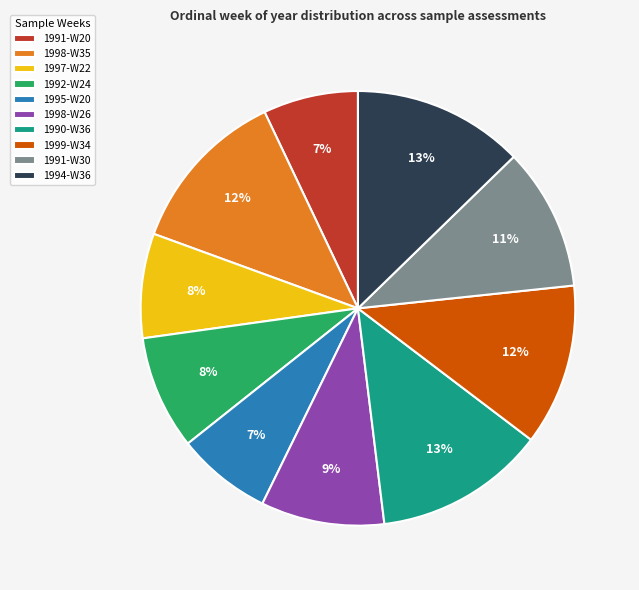

To the nearest percent, what portion does 1994-W36 represent?

13%